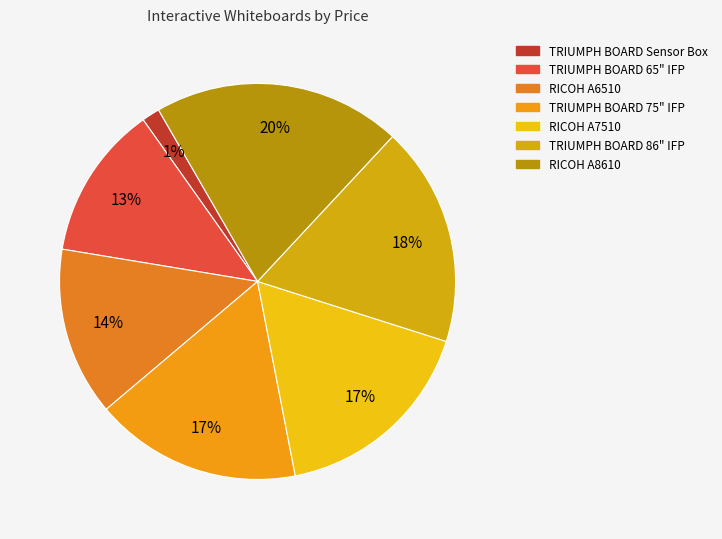

Is there a majority slice in this chart?

No